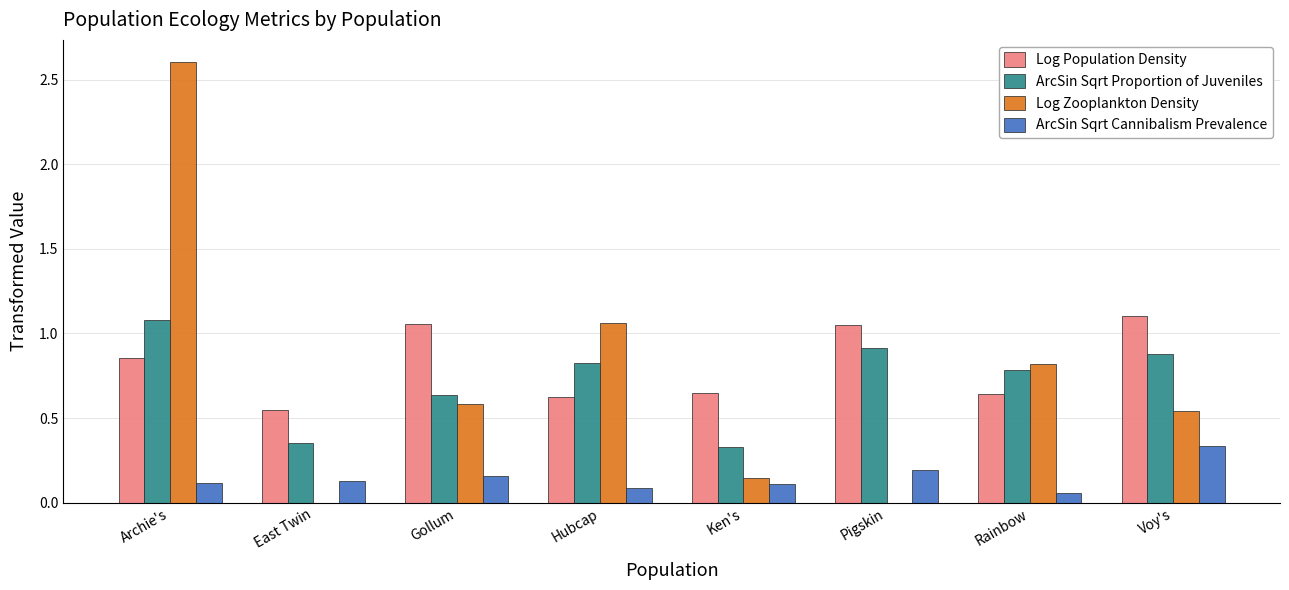

How many data points does each series have?

8